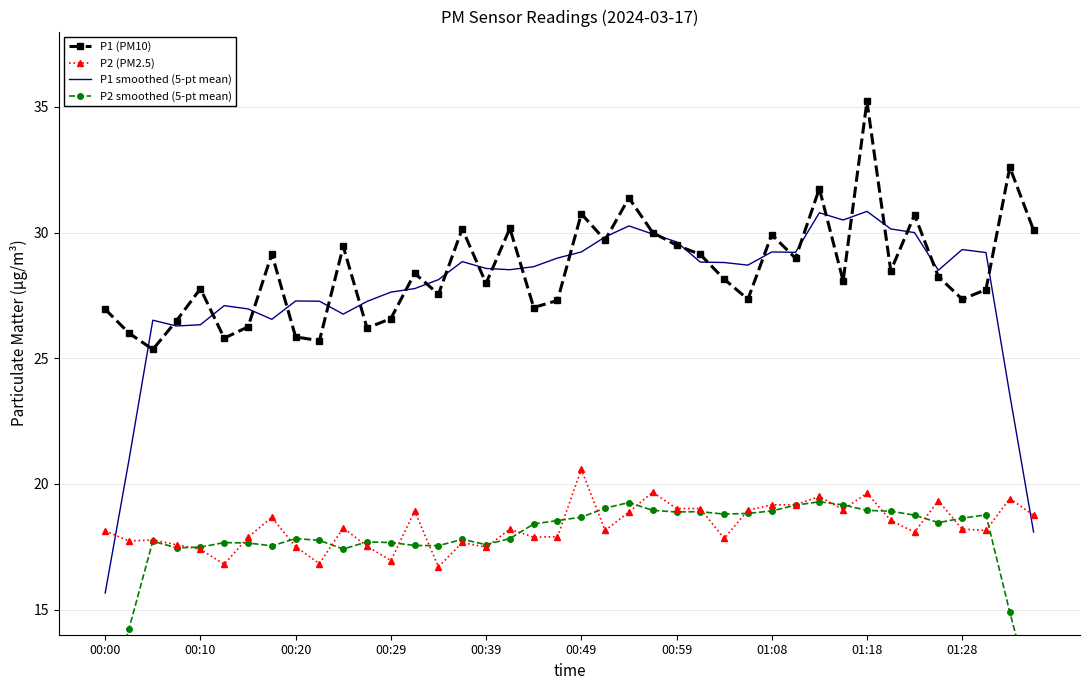

Which series has the widest spread of values?

P1 smoothed (5-pt mean)